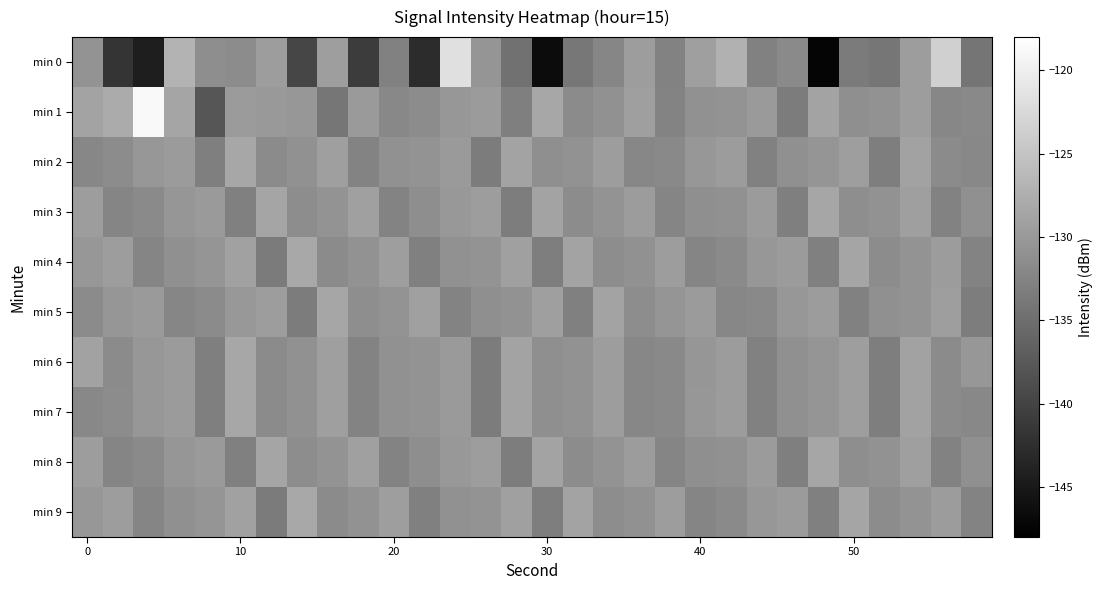

What is the maximum value shown in the chart?

-118.7